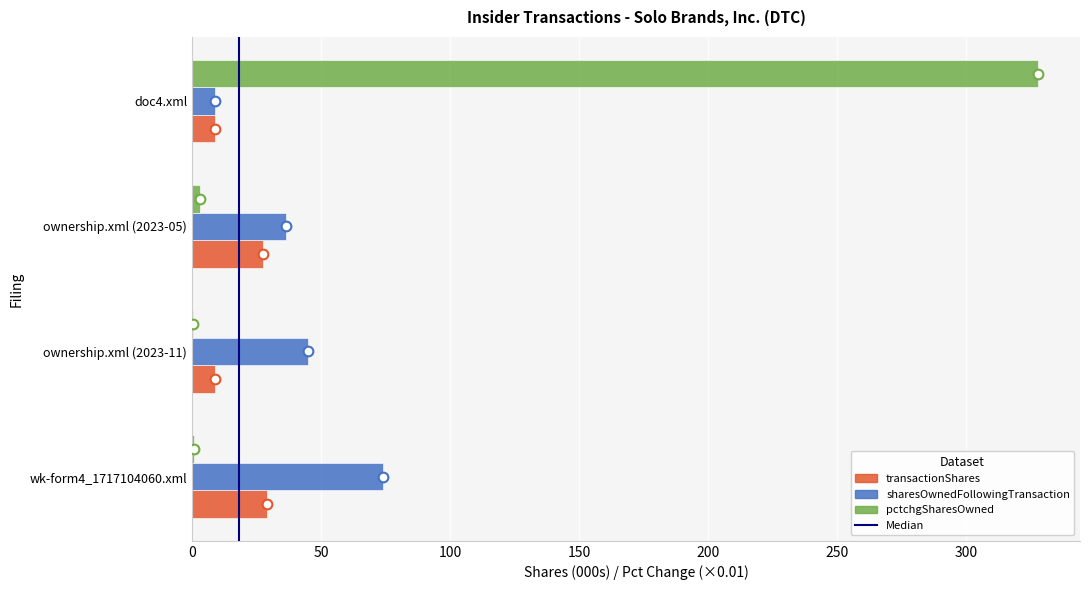

Between ownership.xml (2023-05) and doc4.xml, which series saw the biggest shift?

pctchgSharesOwned